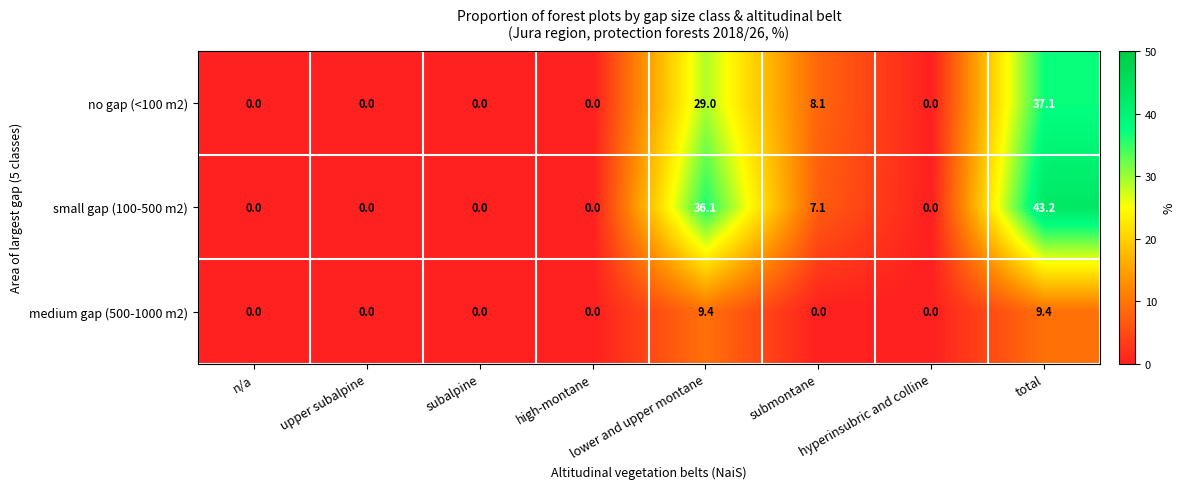

List the series in order of their overall mean, lowest first.

medium gap (500-1000 m2), no gap (<100 m2), small gap (100-500 m2)